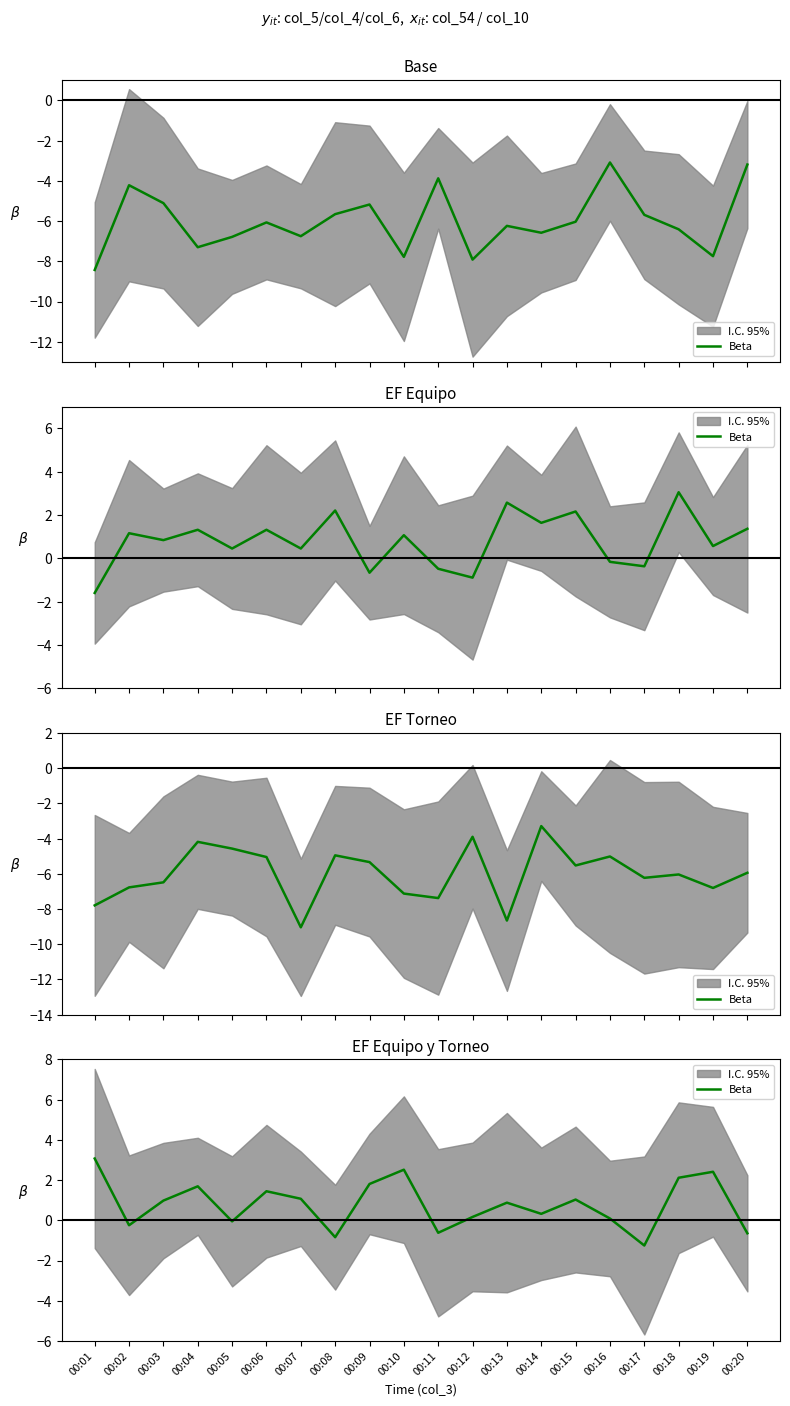

List the labels in order of value, largest first.

00:01, 00:10, 00:19, 00:18, 00:09, 00:04, 00:06, 00:07, 00:15, 00:03, 00:13, 00:14, 00:12, 00:16, 00:05, 00:02, 00:11, 00:20, 00:08, 00:17